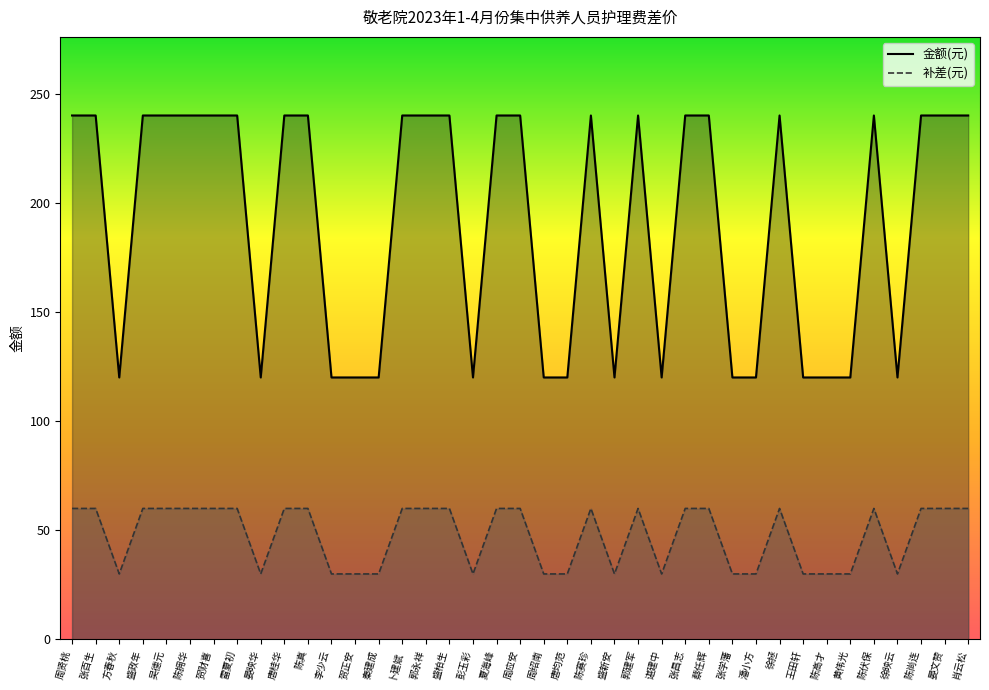

Is it true that 补差(元) equals 106 at 唐桂华?

False